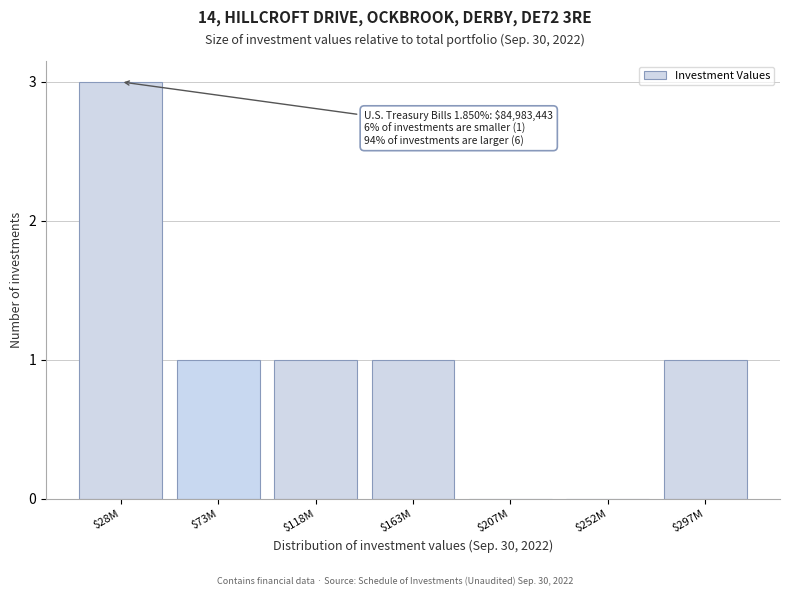

What is the greatest value displayed?

3